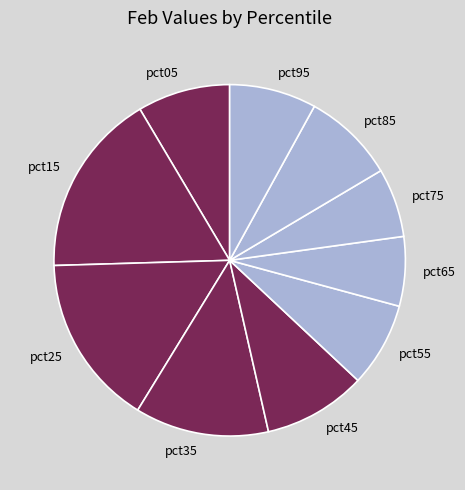

Count the number of slices in the pie.

10